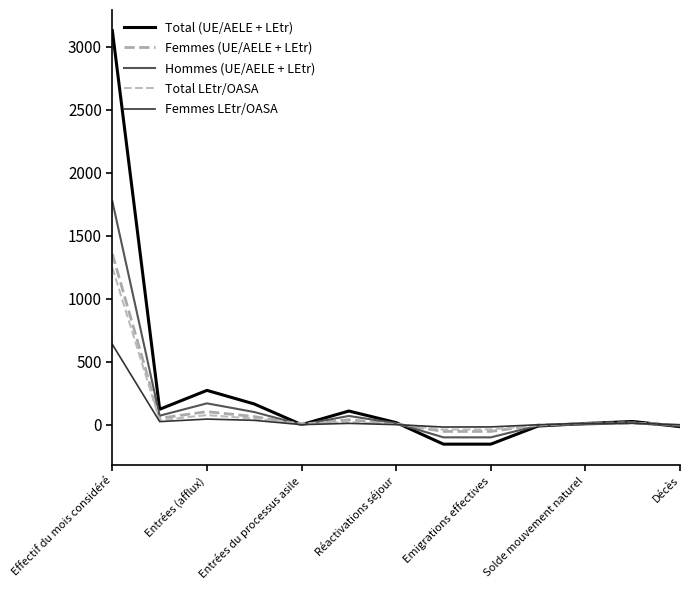

Which category has the highest value in the Hommes (UE/AELE + LEtr) series?

Effectif du mois considéré